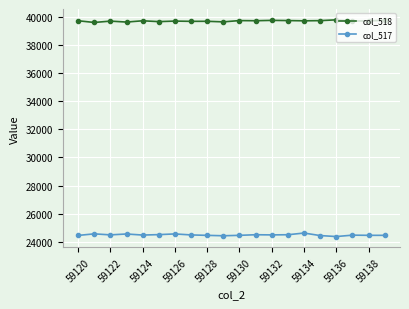

What are all the series names shown in the legend?

col_518, col_517